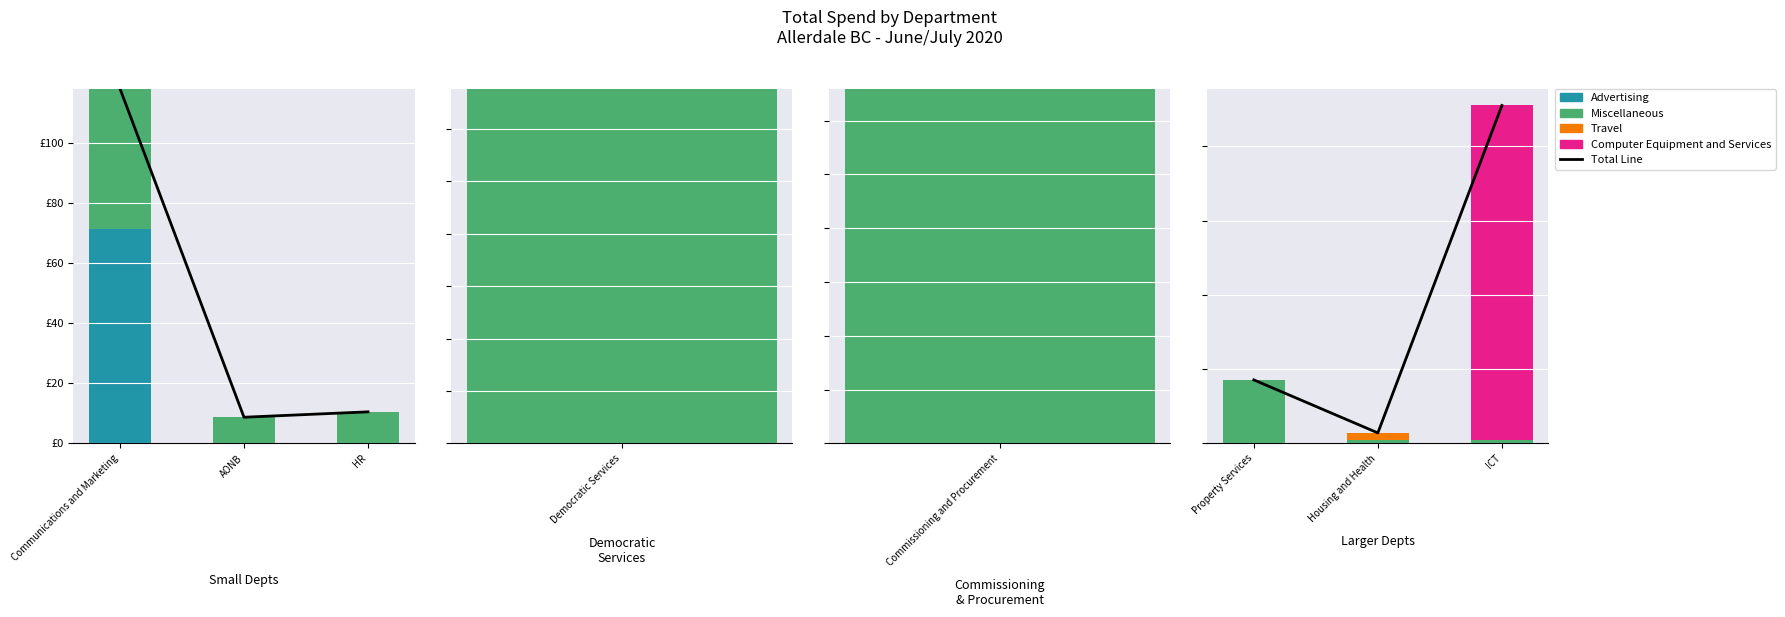

Is it true that Computer Equipment and Services equals 0.0 at Property Services?

True